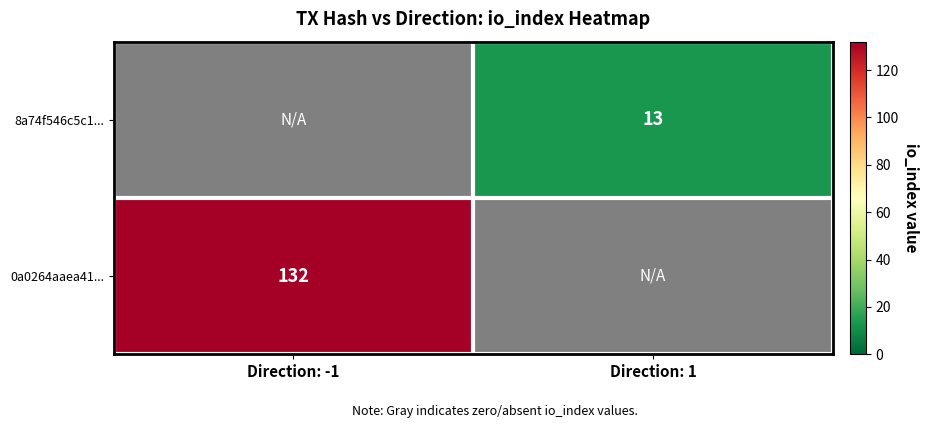

Which category has the highest value in the 8a74f546c5c1... series?

Direction: 1